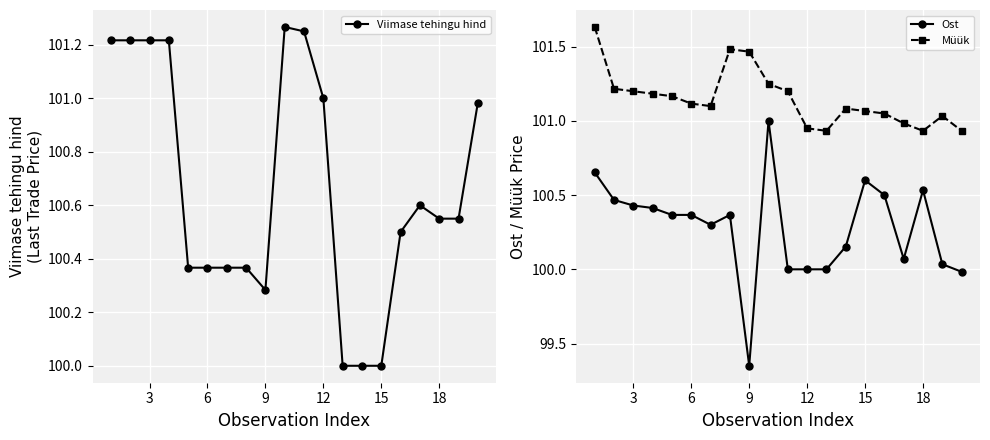

The Ost series shows 100.0 at 12. True or false?

True